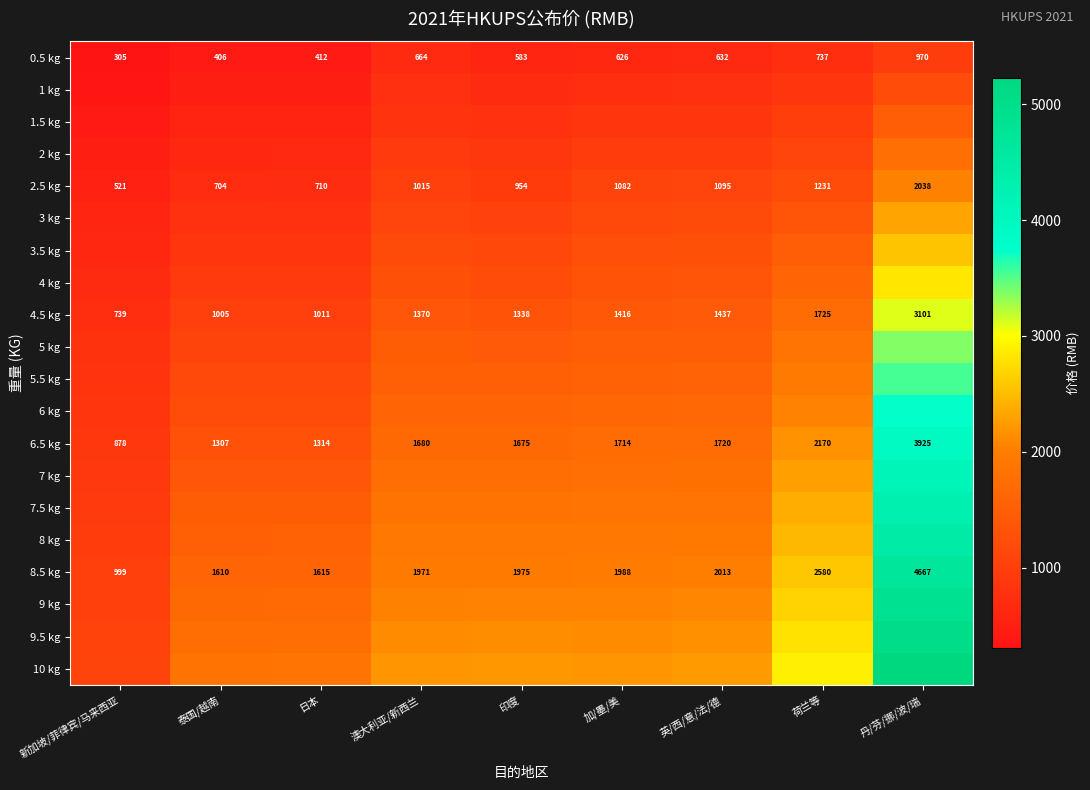

What is the difference between the second highest and second lowest values in the 0.5 kg series?

331